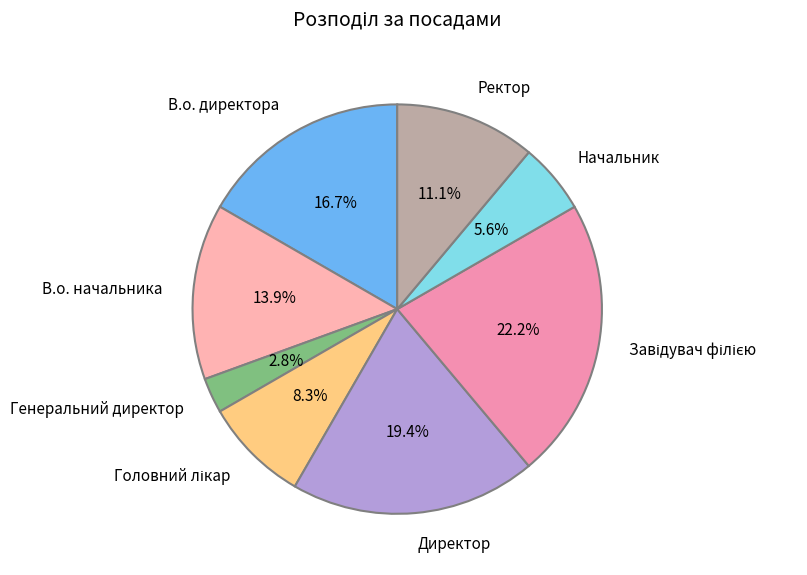

To the nearest percent, what percentage of the pie is Начальник?

6%